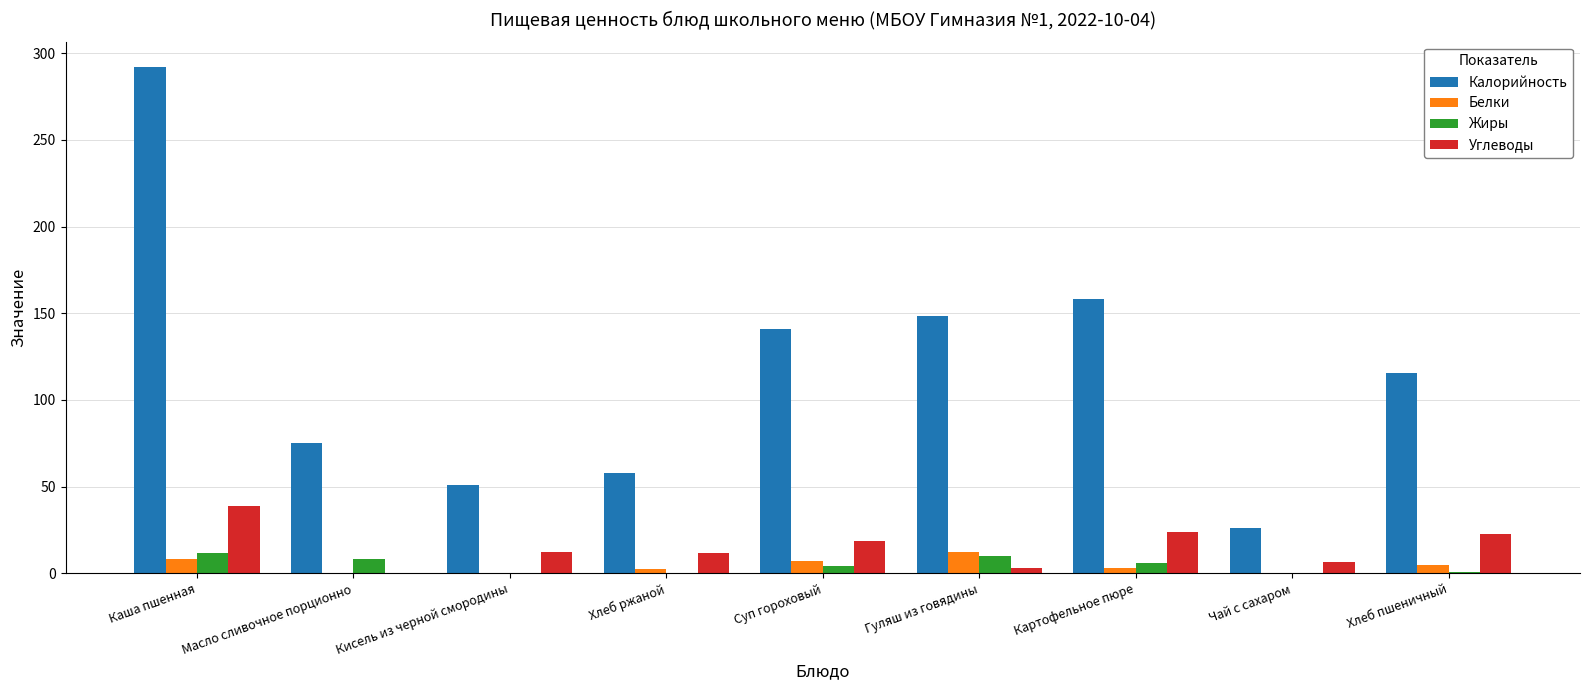

How many data points in Калорийность are above 115?

5